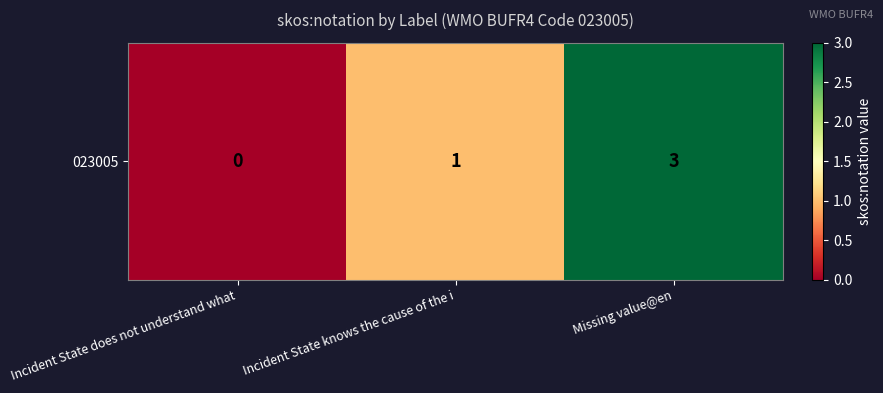

Reading left to right, list all the values displayed in this chart.

0	1	3